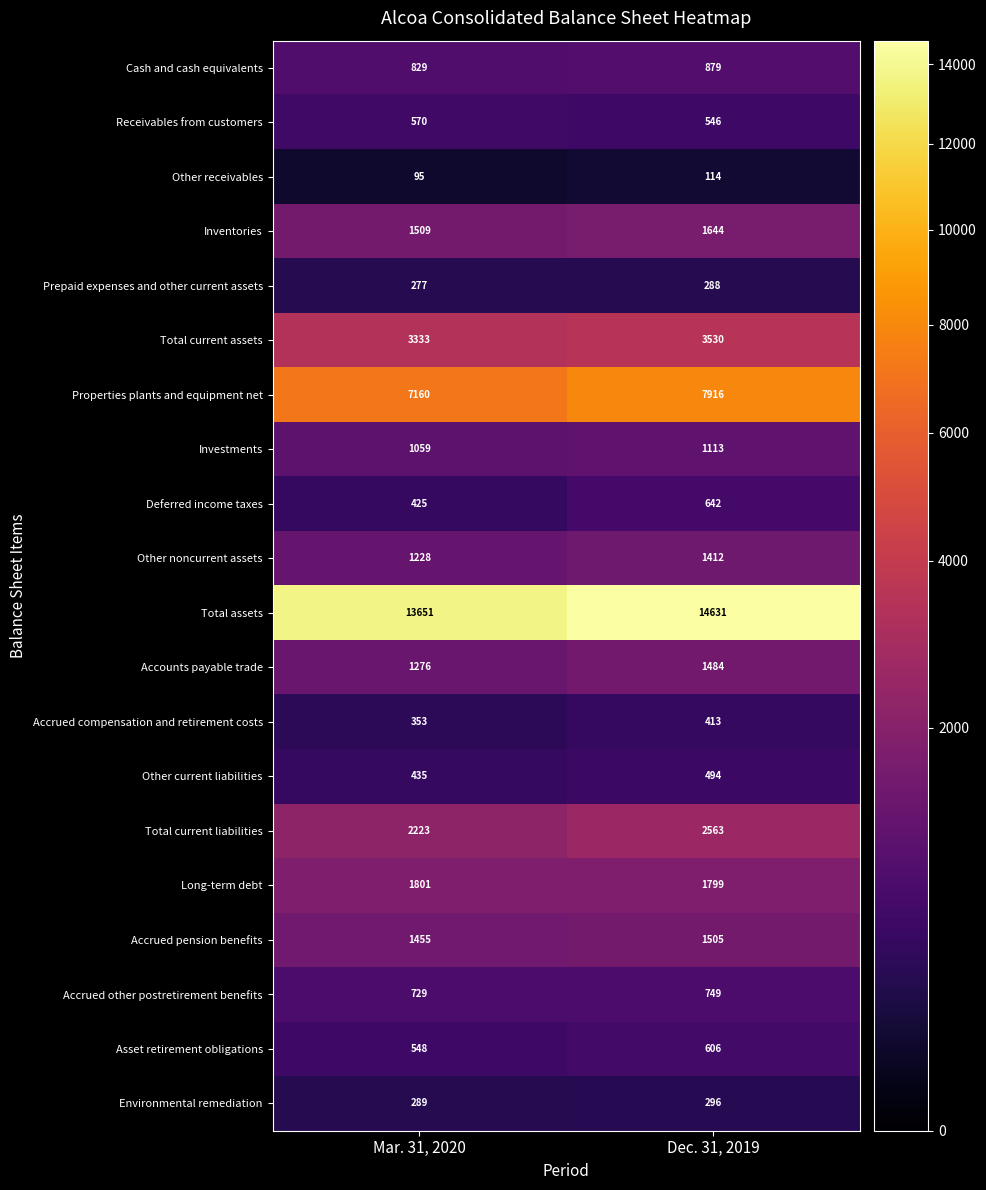

Which series has the widest spread of values?

Total assets